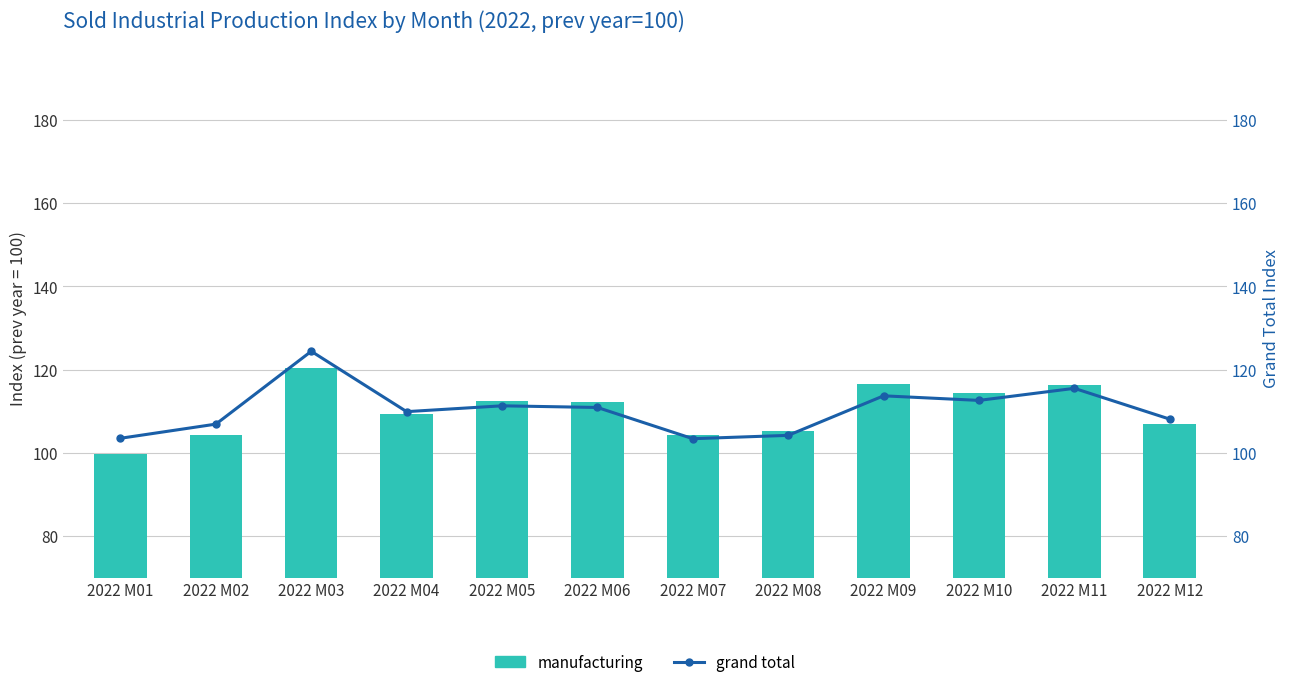

List the labels in order of grand total value, largest first.

2022 M03, 2022 M11, 2022 M09, 2022 M10, 2022 M05, 2022 M06, 2022 M04, 2022 M12, 2022 M02, 2022 M08, 2022 M01, 2022 M07